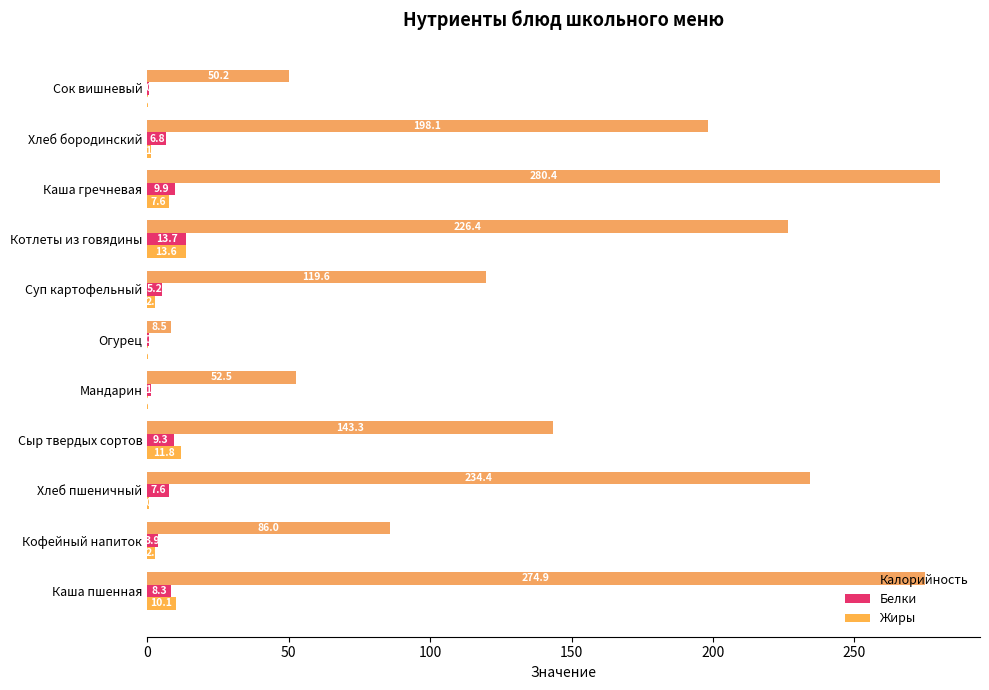

Count the number of data series in this chart.

3